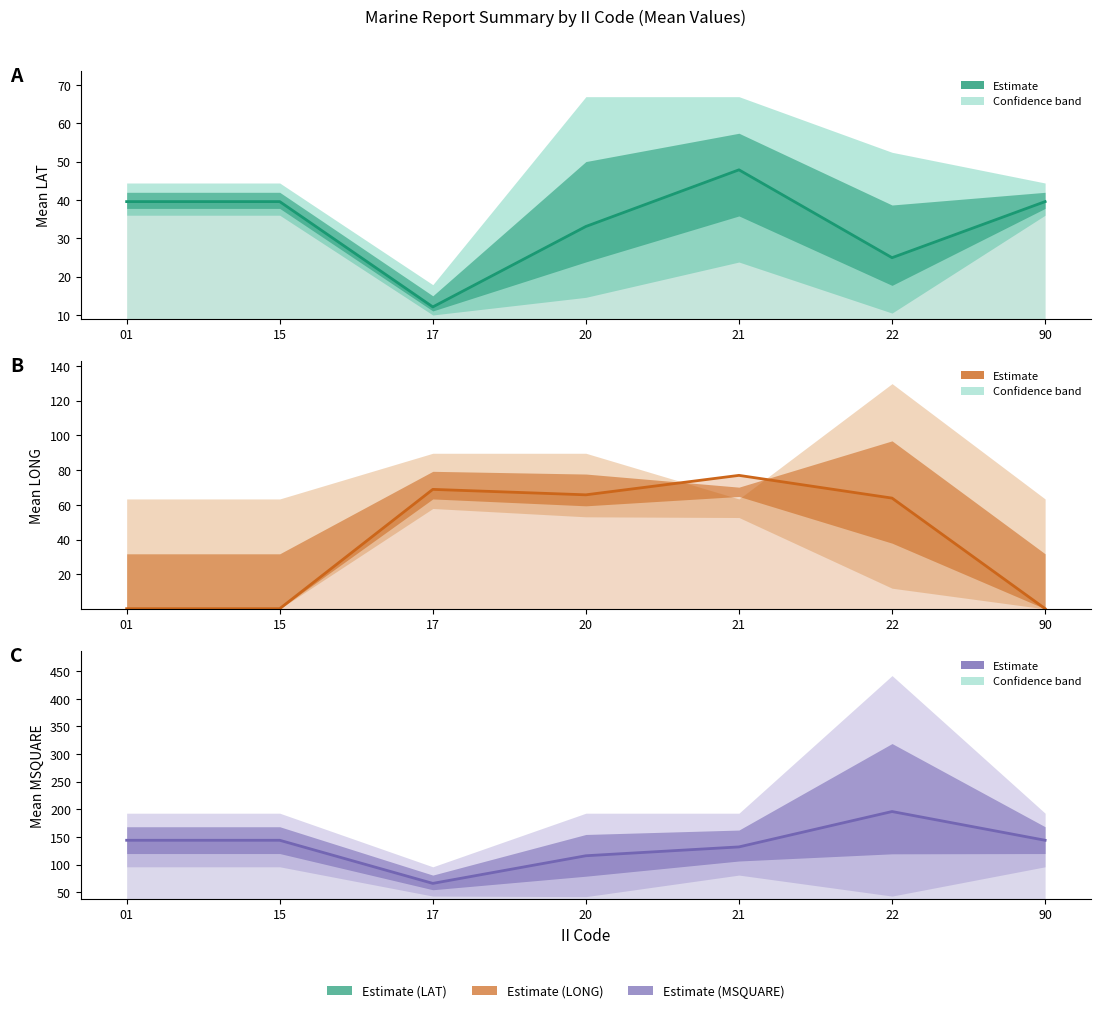

What is the maximum value shown in the chart?

196.0